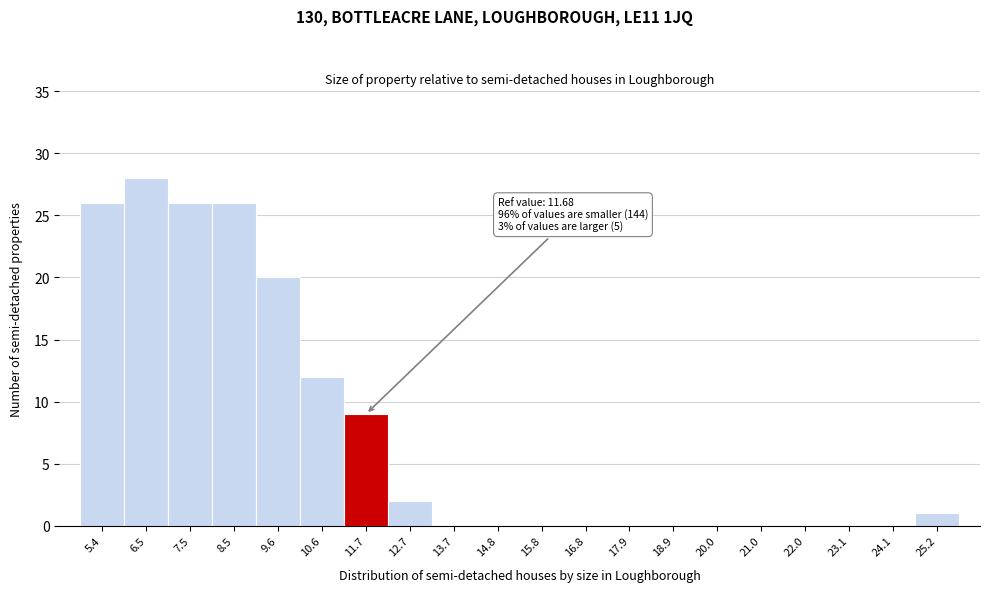

Over which range of the x-axis is the bar tallest?

6.0 to 7.0